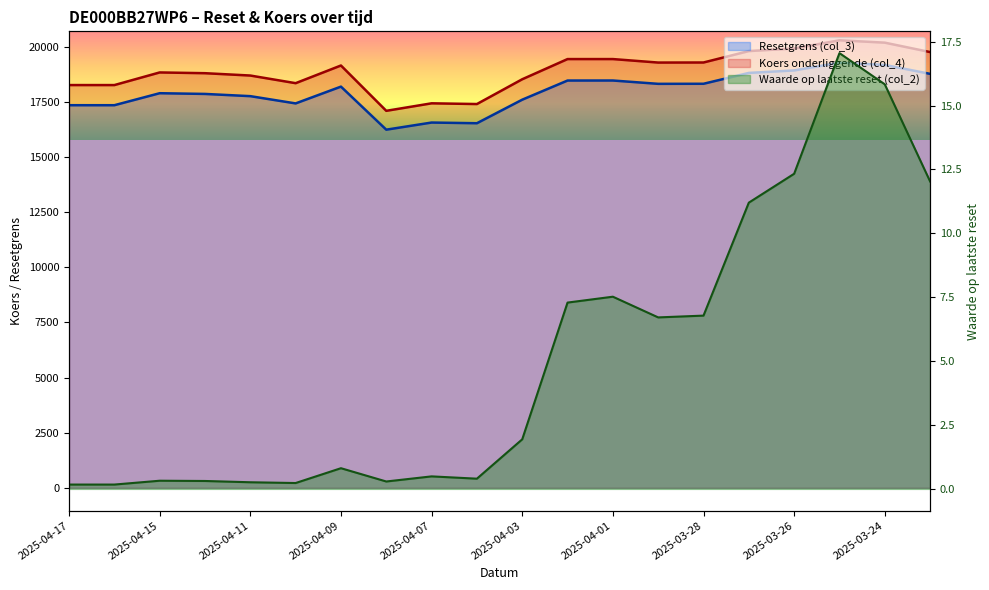

Where is Waarde op laatste reset (col_2) nearest to the value 8?

2025-04-01